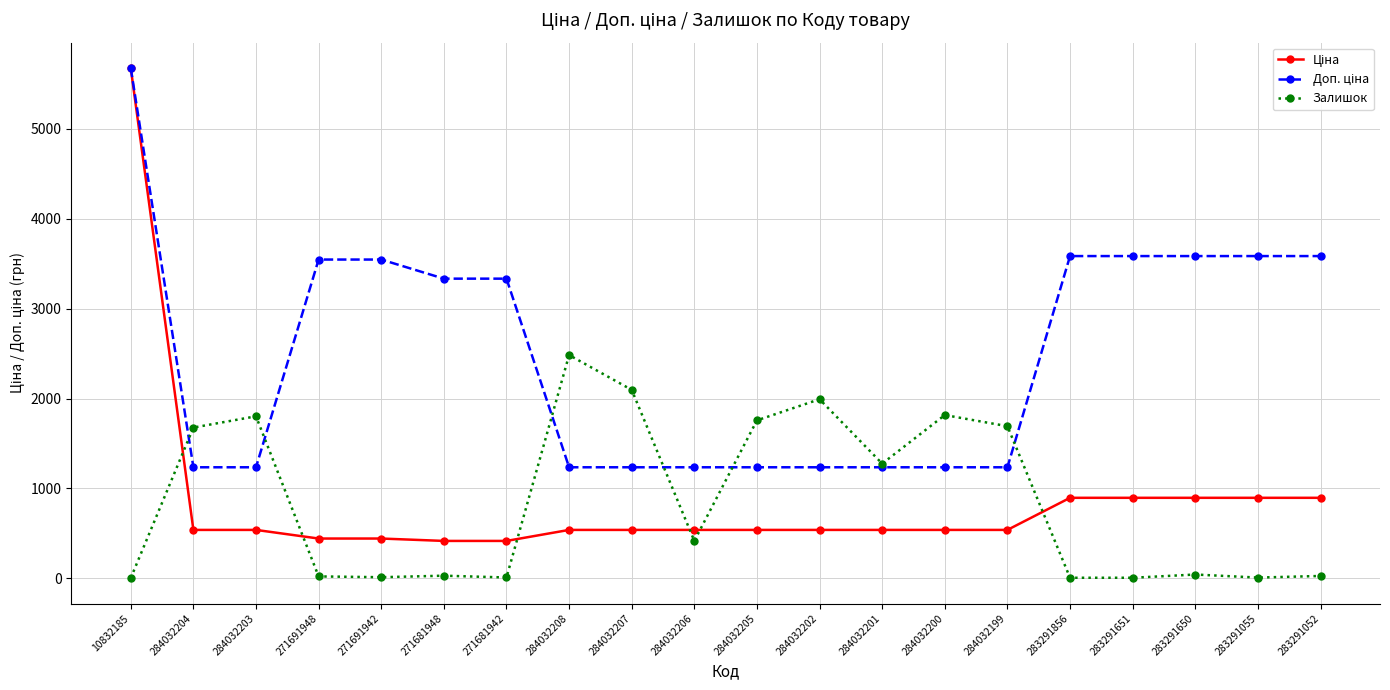

At which category is the sum across all series the highest?

10832185